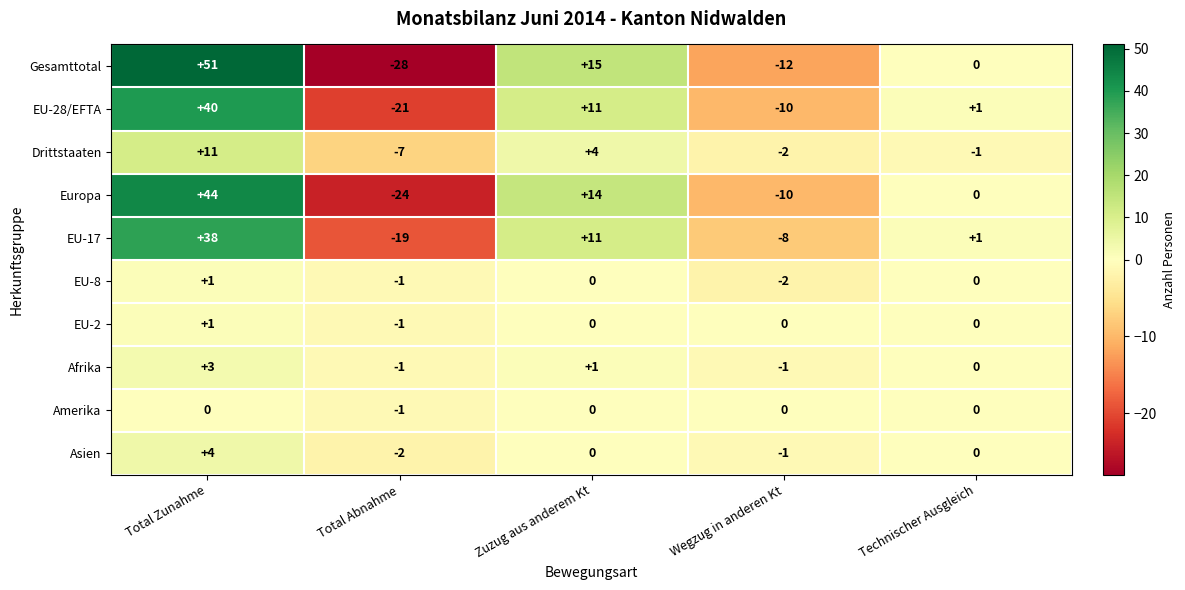

How many values in EU-17 are above zero?

3